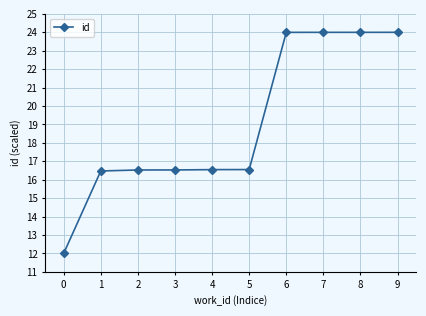

The value at 6 is 24.0. True or false?

True